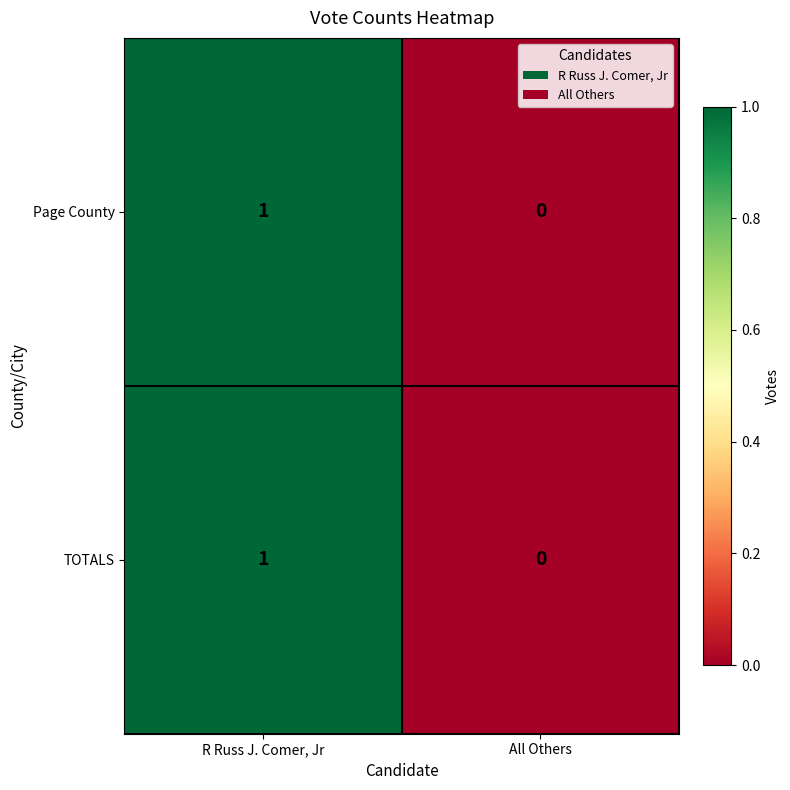

At which label is Page County closest to 0?

All Others